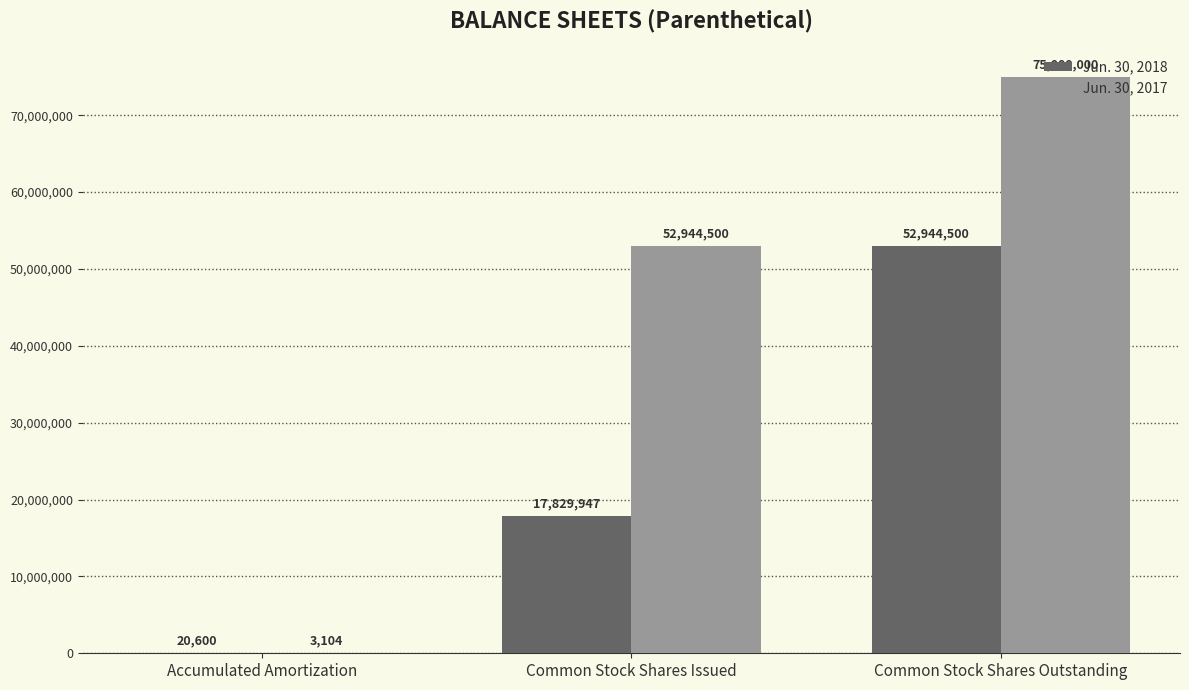

Reading right to left, list all the values displayed in this chart.

Jun. 30, 2018: Common Stock Shares Outstanding=52944500	Common Stock Shares Issued=17829947	Accumulated Amortization=20600
Jun. 30, 2017: Common Stock Shares Outstanding=75000000	Common Stock Shares Issued=52944500	Accumulated Amortization=3104